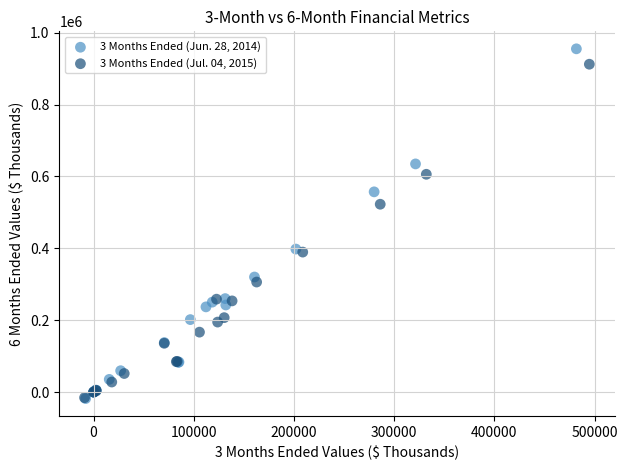

What are all the series names shown in the legend?

3 Months Ended (Jun. 28, 2014), 3 Months Ended (Jul. 04, 2015)